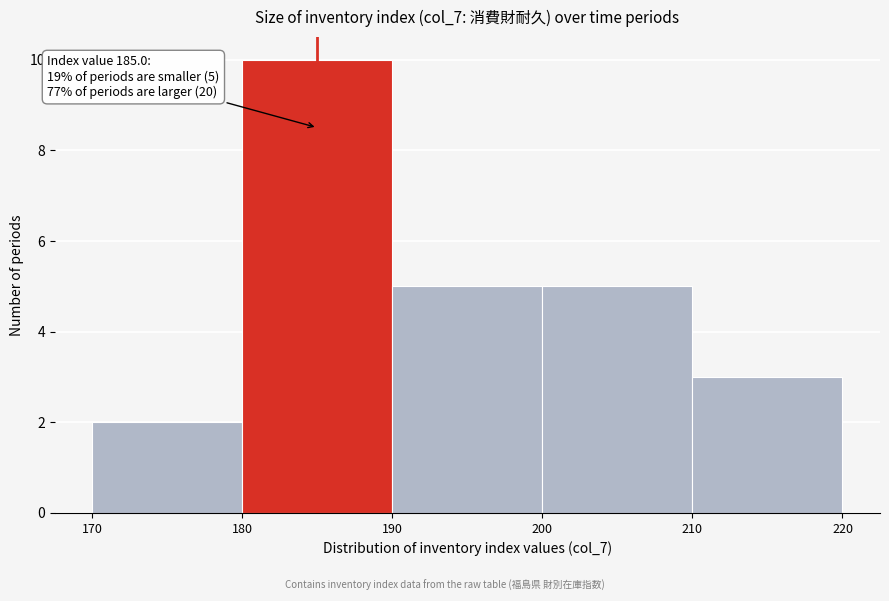

Which range on the x-axis has the tallest bar?

180 to 190